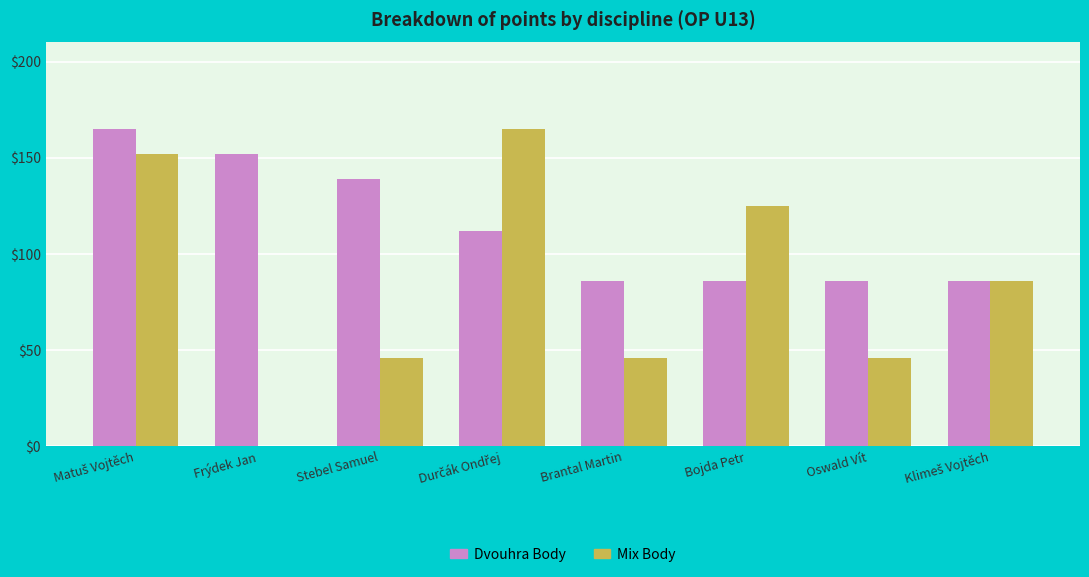

What is the sum of all Mix Body values?

666